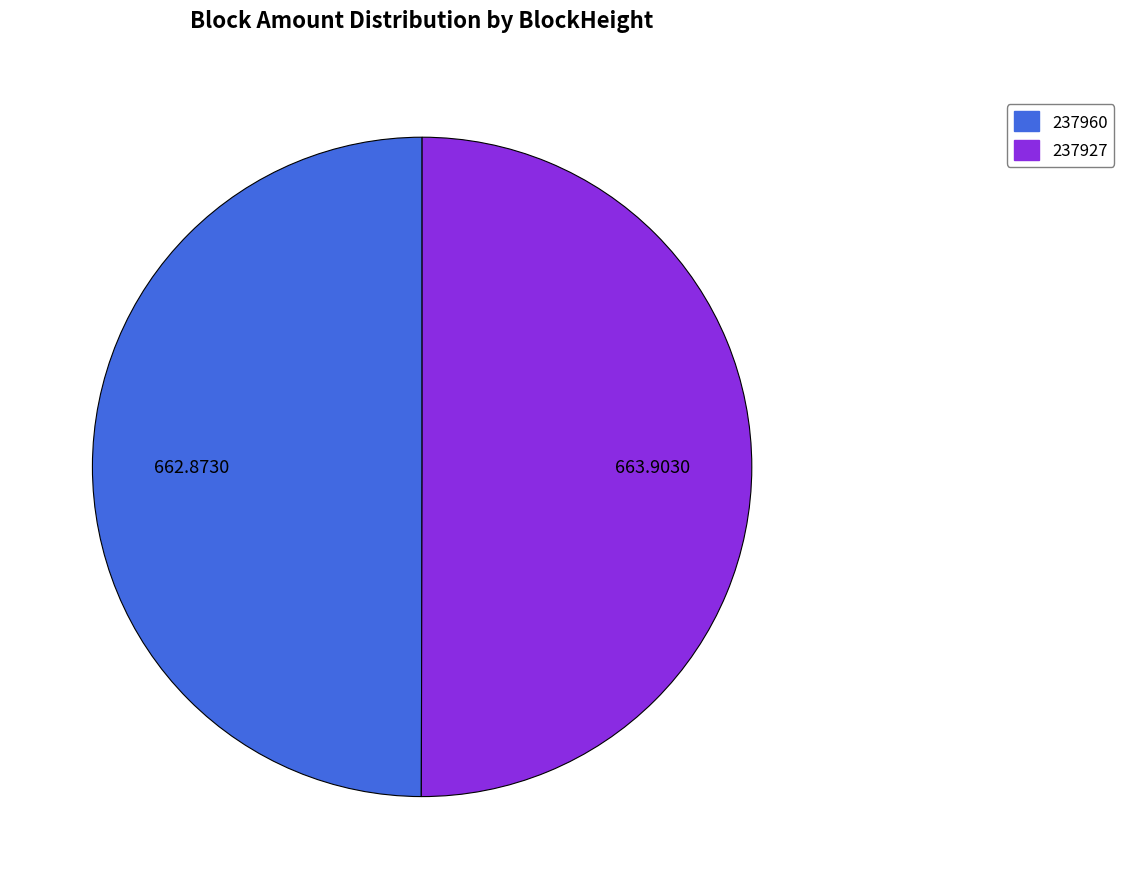

What is the ratio of the value at 237927 to the value at 237960?

1.0